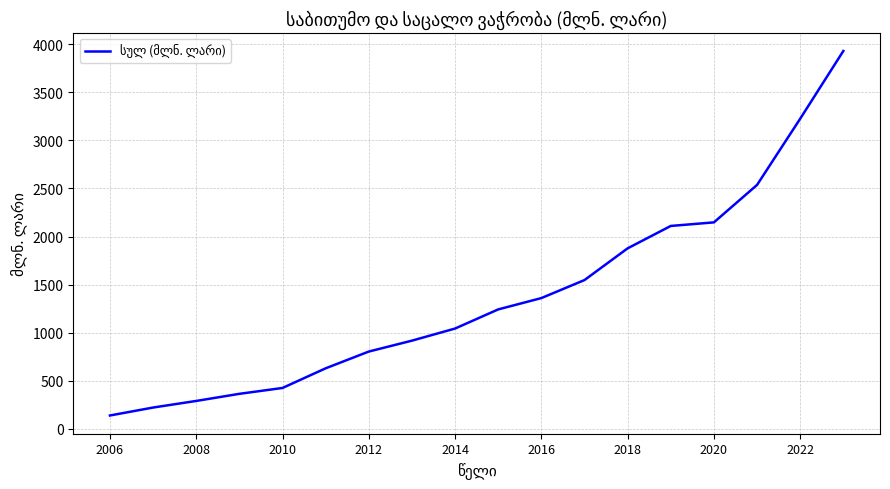

How many values are below 1242?

9